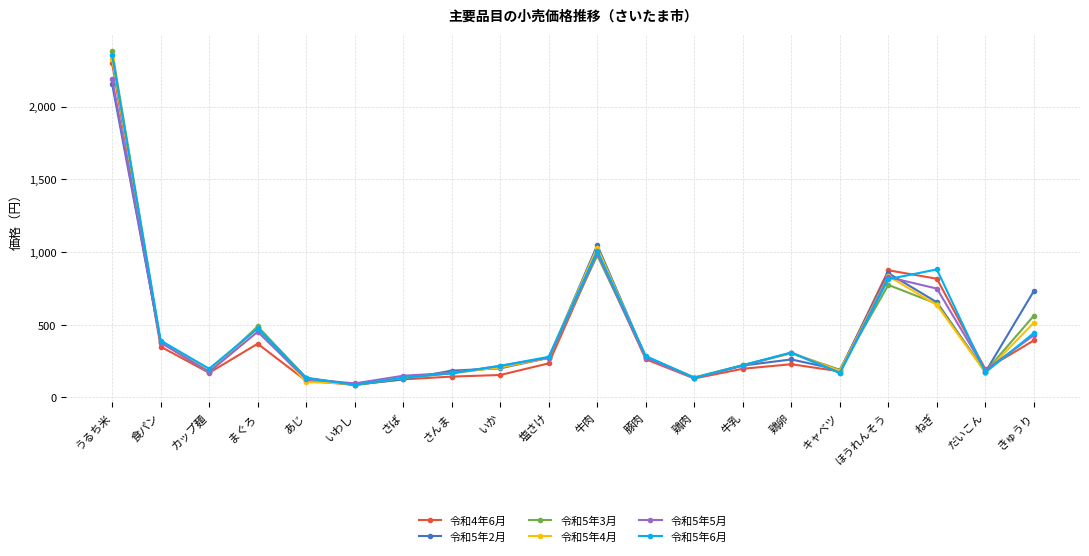

What is the total value across all series at カップ麺?

1070